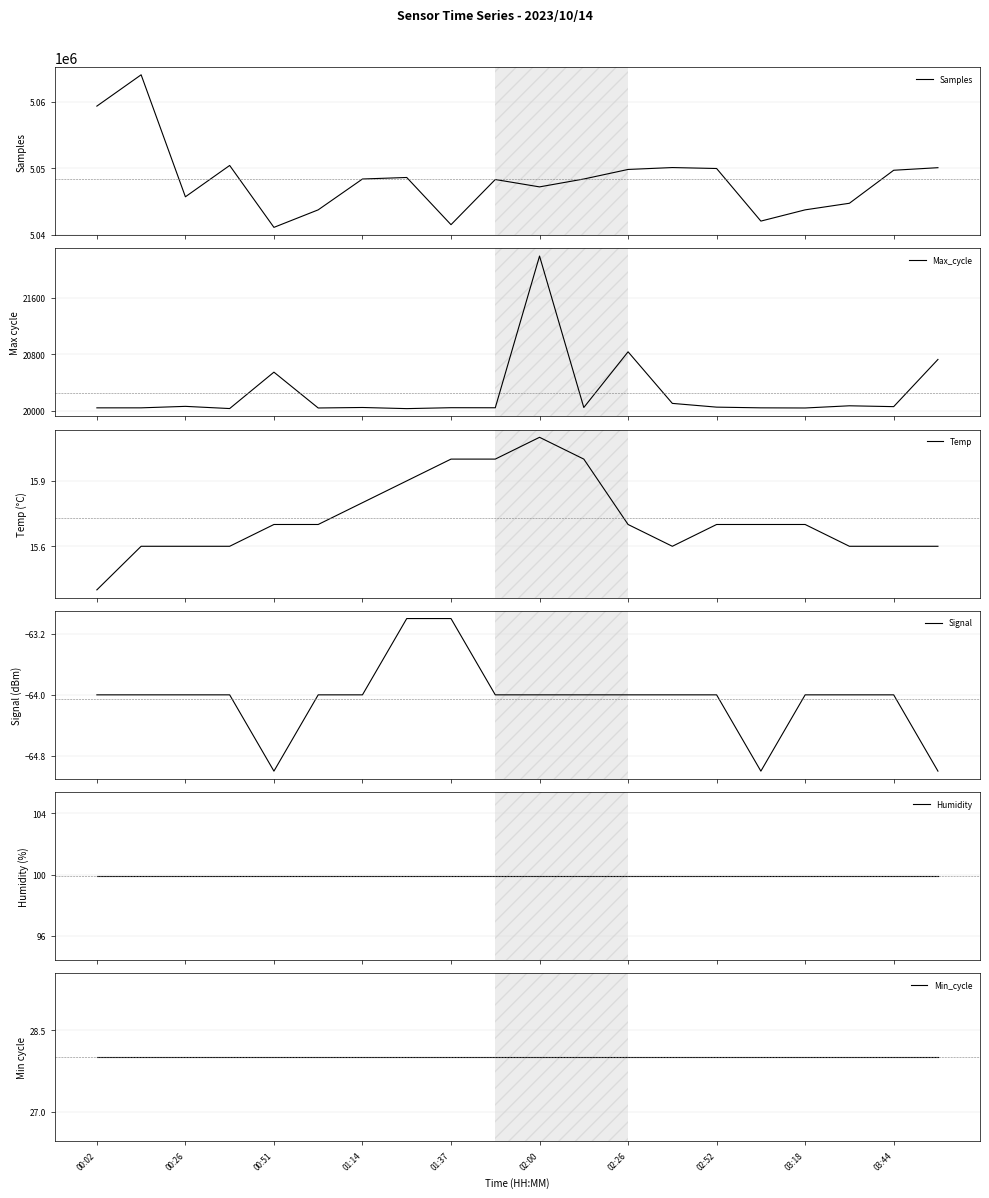

Where is Signal nearest to the value -64?

00:02